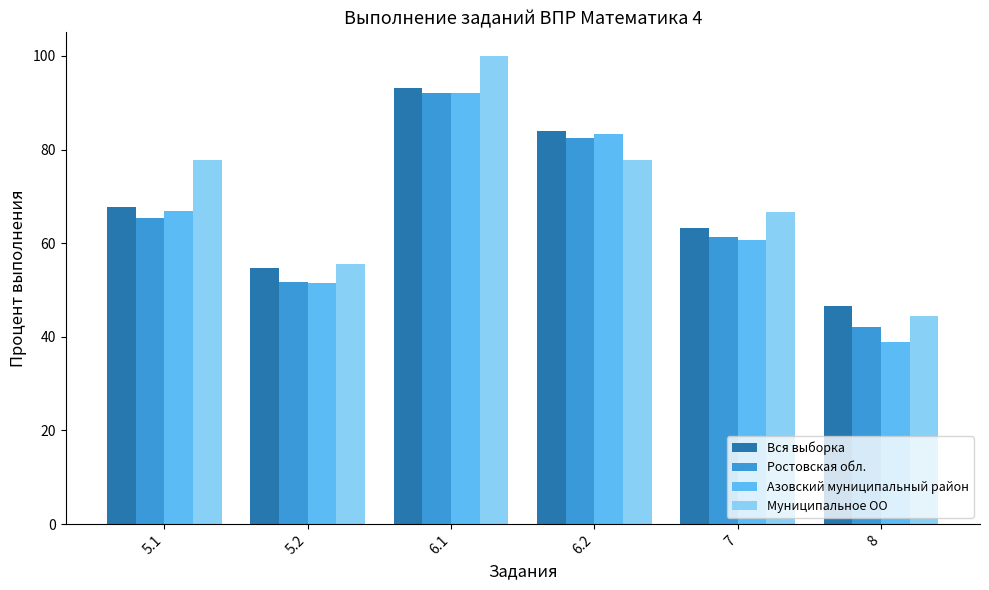

Where does the Азовский муниципальный район series first go above 66?

5.1